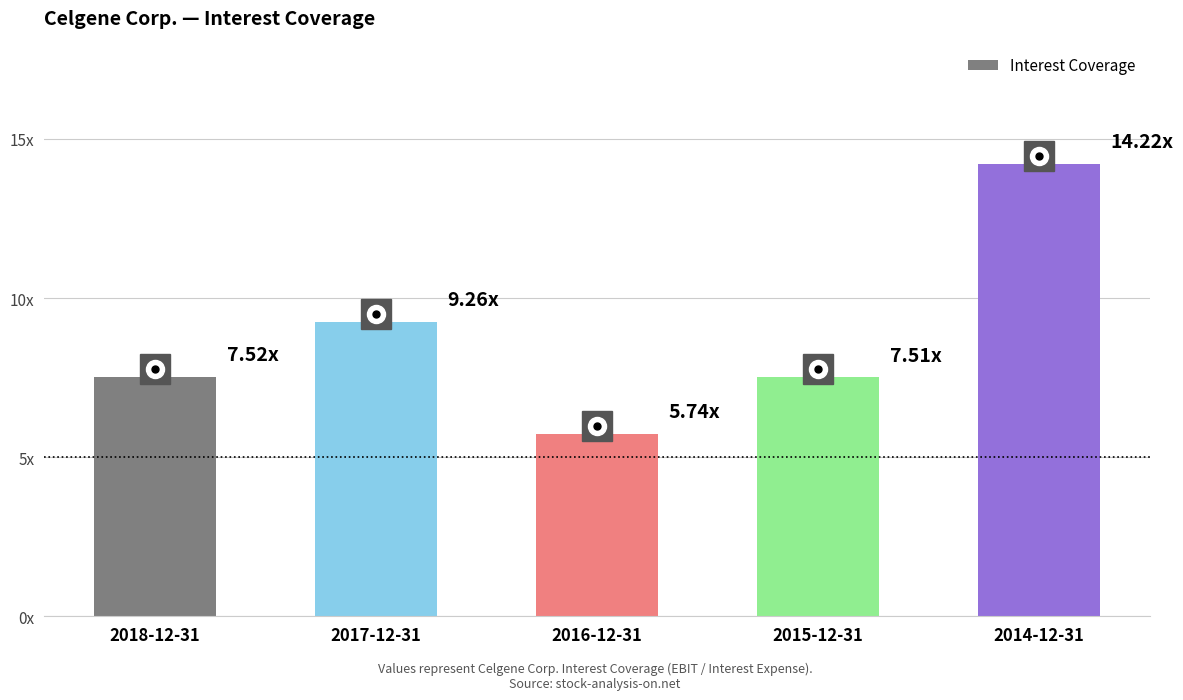

Are the bars horizontal?

No